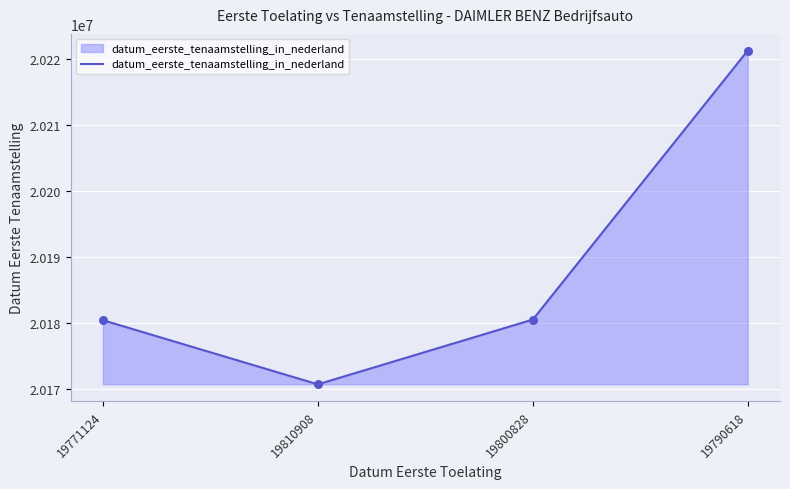

Between 19771124 and 19810908, which is larger?

19771124